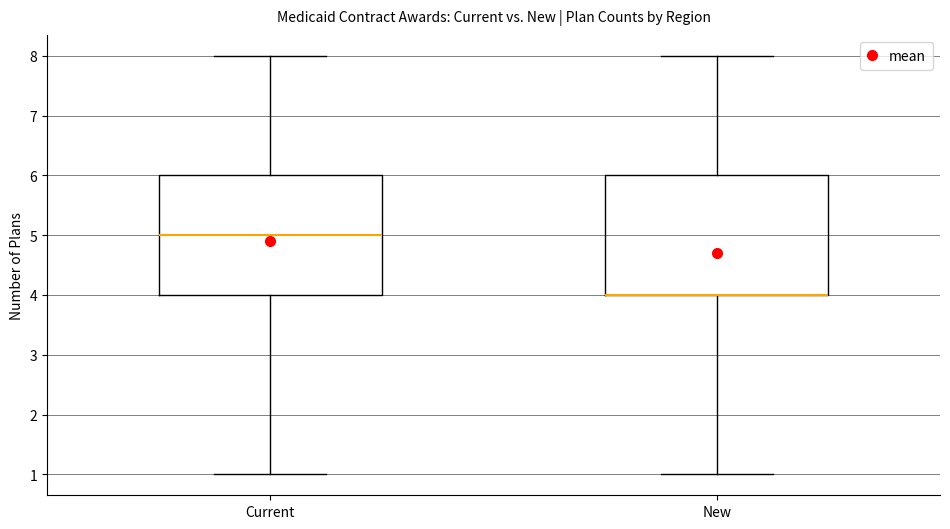

Where does the upper whisker of the box for New end on the y-axis? The values are not printed on the chart, so give them approximately, as read against the axis.

8